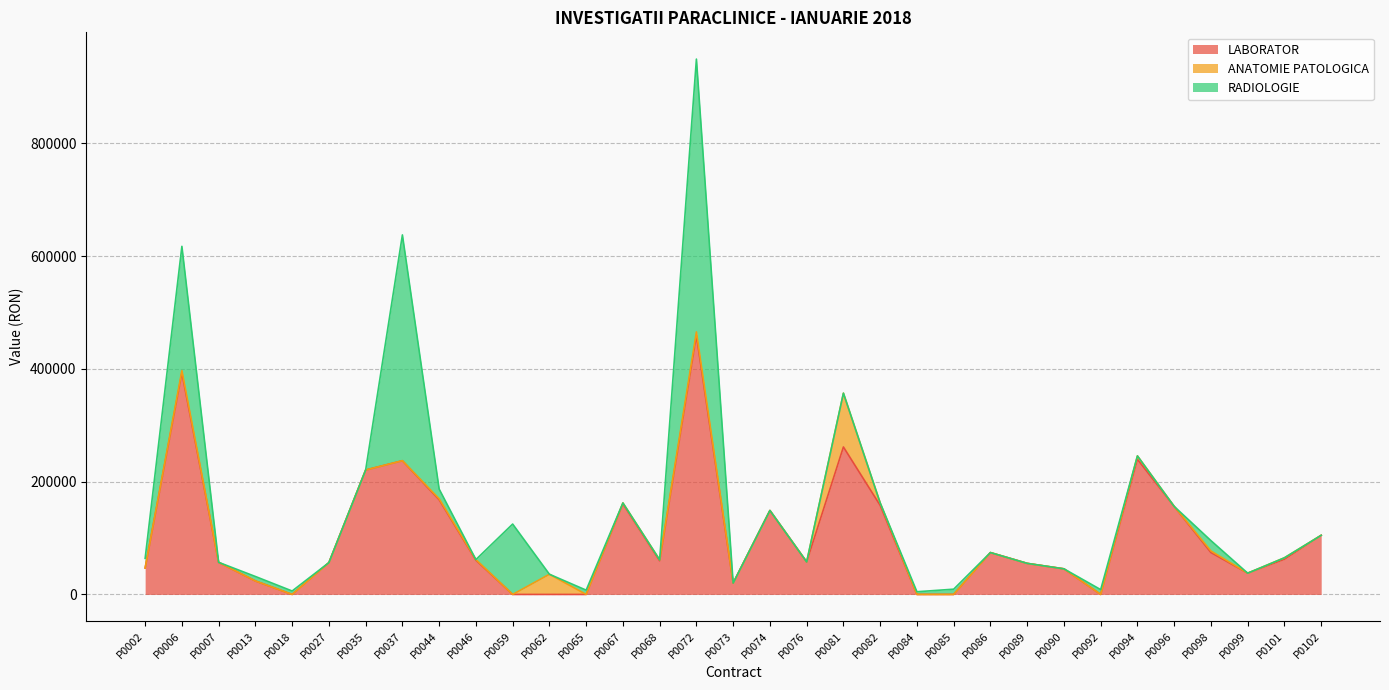

Reading left to right, what are all the values shown in this chart?

LABORATOR: 46793.8	392800.8	56904.5	23876.1	0.0	56378.6	220599.4	237045.3	167850.5	60616.2	0.0	0.0	0.0	160541.2	59618.1	458948.2	20194.1	148868.9	57677.4	261440.6	157889.9	0.0	0.0	74208.8	55076.7	45380.8	0.0	239612.6	156051.1	74220.9	37682.3	62412.1	104844.5
ANATOMIE PATOLOGICA: 0.0	4000.0	0.0	0.0	0.0	0.0	0.0	80.0	1680.0	1160.0	0.0	35780.0	0.0	1680.0	1680.0	6480.0	0.0	0.0	0.0	95390.0	4440.0	0.0	0.0	0.0	0.0	0.0	0.0	5960.0	0.0	2840.0	0.0	2560.0	0.0
RADIOLOGIE: 17162.0	220377.0	0.0	7939.0	6082.0	0.0	0.0	400321.0	17311.0	0.0	124770.0	0.0	7588.0	0.0	0.0	483725.0	0.0	0.0	0.0	0.0	0.0	4752.0	9314.0	0.0	0.0	0.0	8515.0	0.0	0.0	18328.0	0.0	0.0	0.0